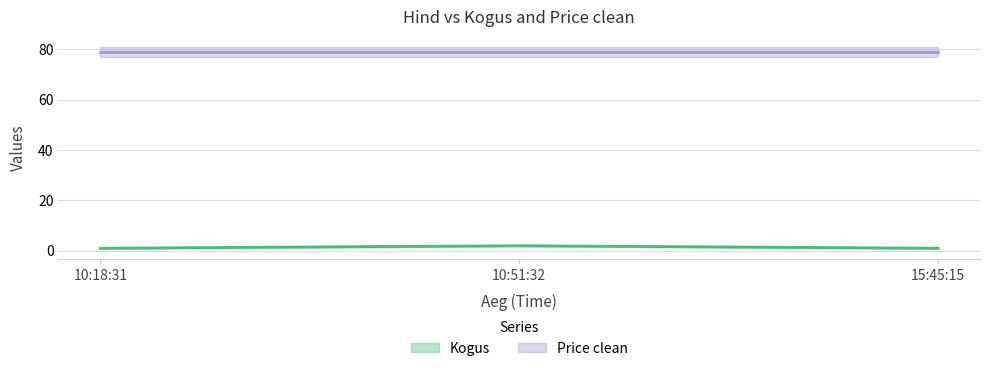

The chart shows a value of 1 at 10:51:32. True or false?

False